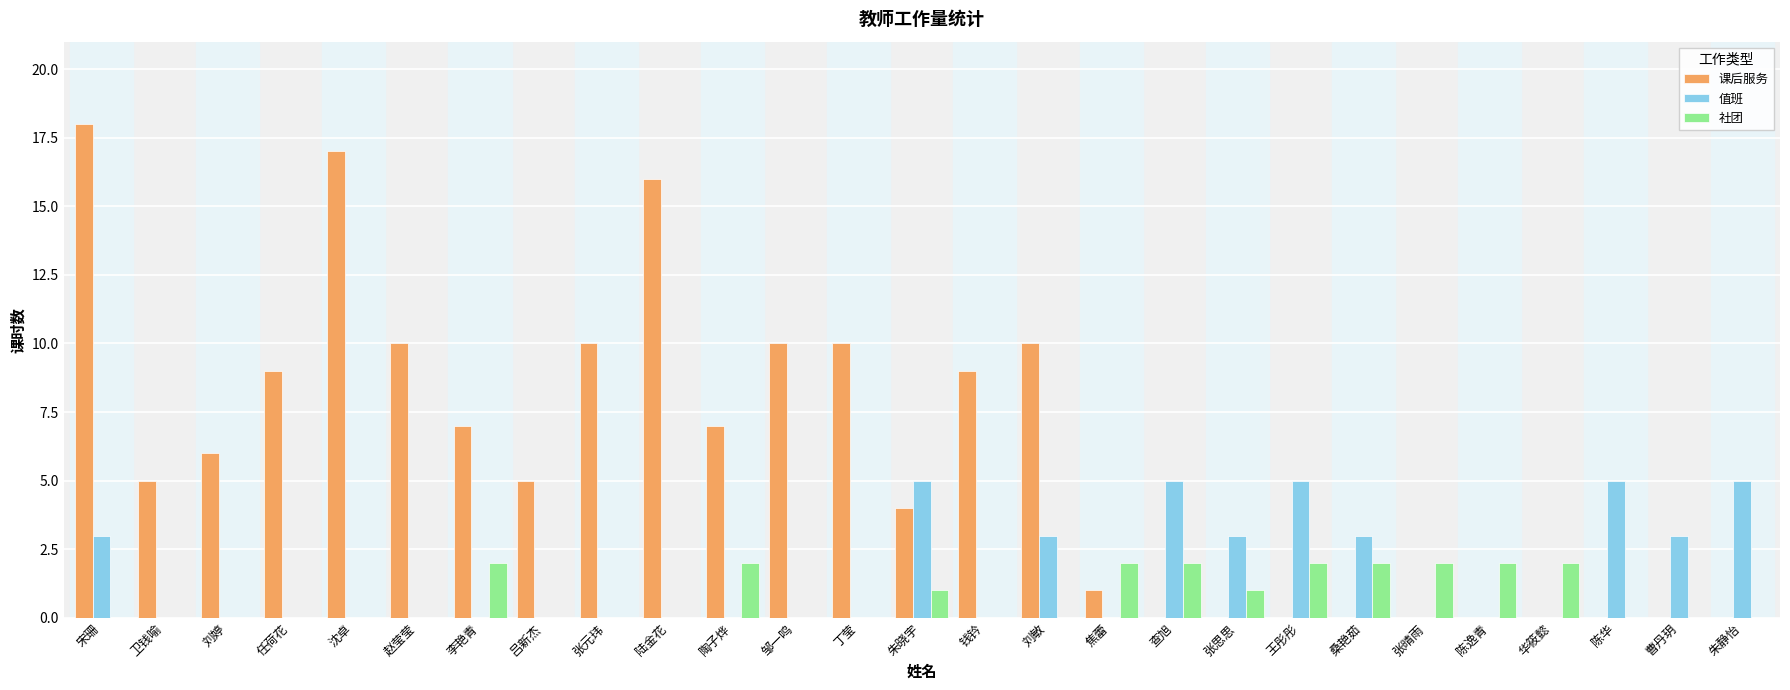

What value does the 社团 series have at 张思思?

1